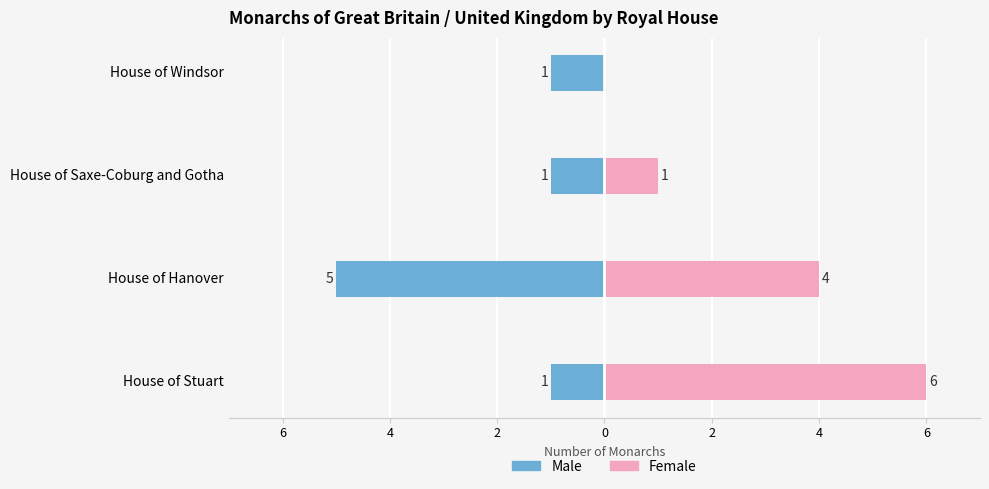

What is the difference between the Male values at House of Saxe-Coburg and Gotha and House of Hanover?

4